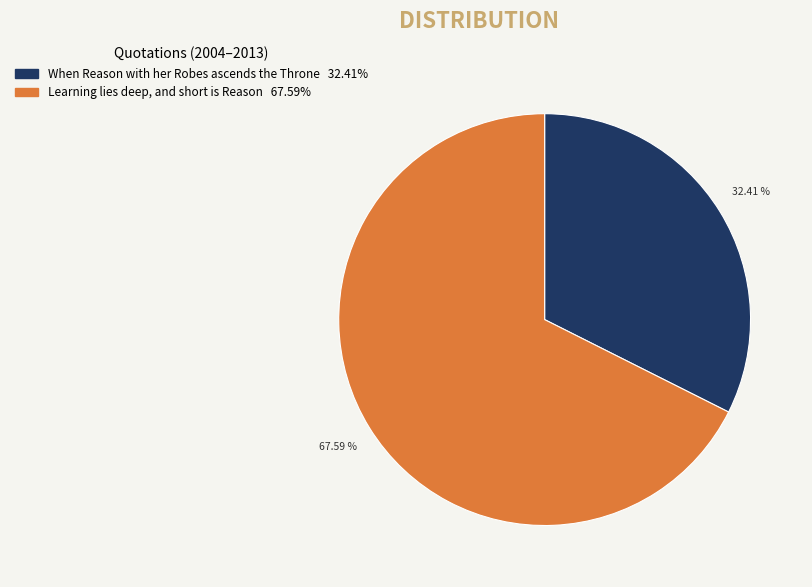

Which category has the smallest portion of the pie?

When Reason with her Robes ascends the Throne